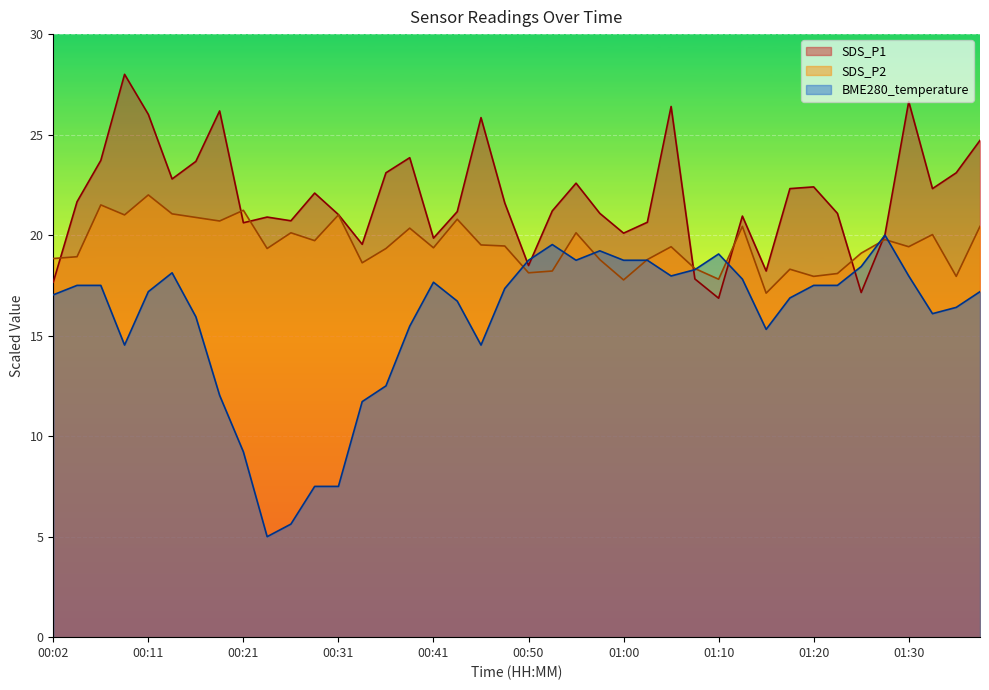

The value of SDS_P2 at 00:33 is 24.6. True or false?

False